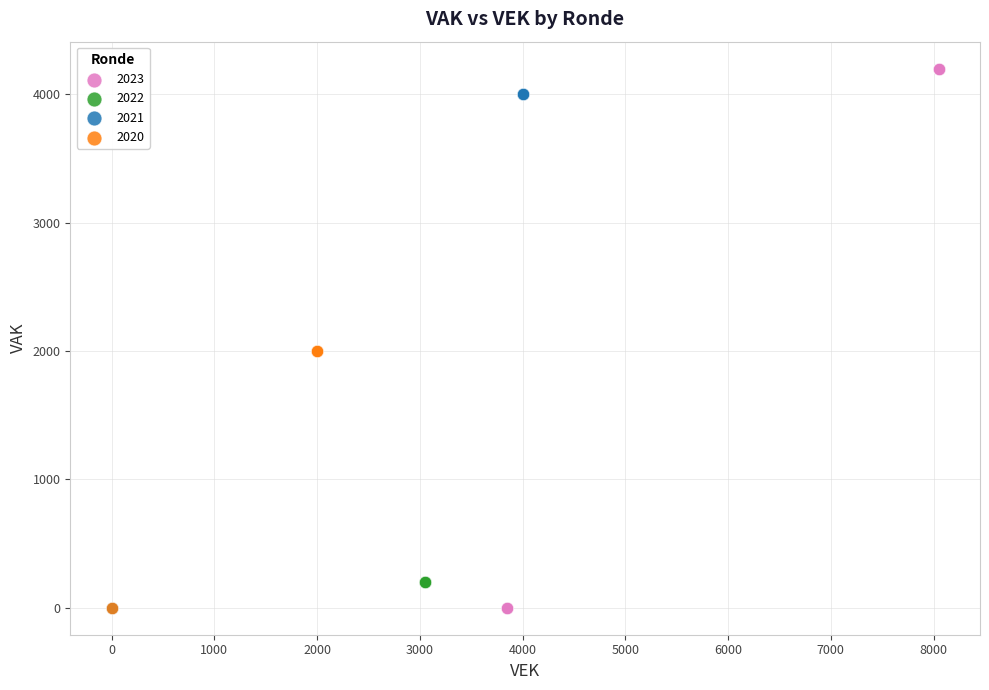

Which series reaches the maximum Y coordinate?

2023